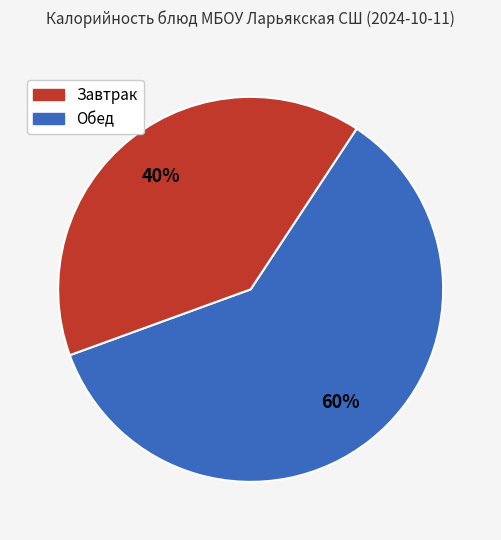

Is there a majority slice in this chart?

Yes